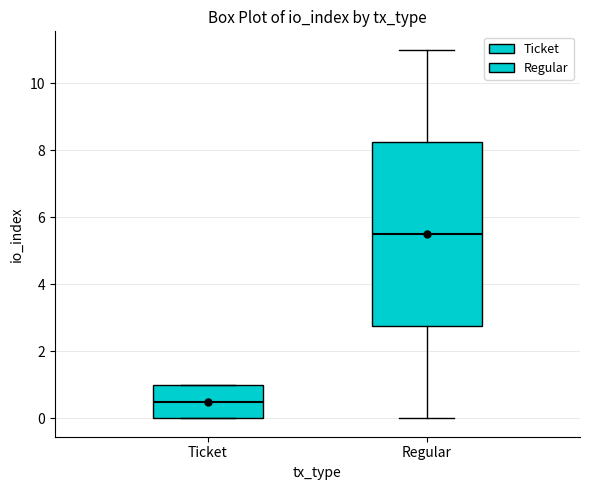

Reading left to right, read every box against the y-axis: the position of its median line, the range the box covers, and the ends of its whiskers. The values are not printed on the chart, so give them approximately, as read against the axis.

Ticket: median 0.6, box 0.0 to 1.0, whiskers 0.0 to 1.0
Regular: median 5.6, box 2.8 to 8.2, whiskers 0.0 to 11.0